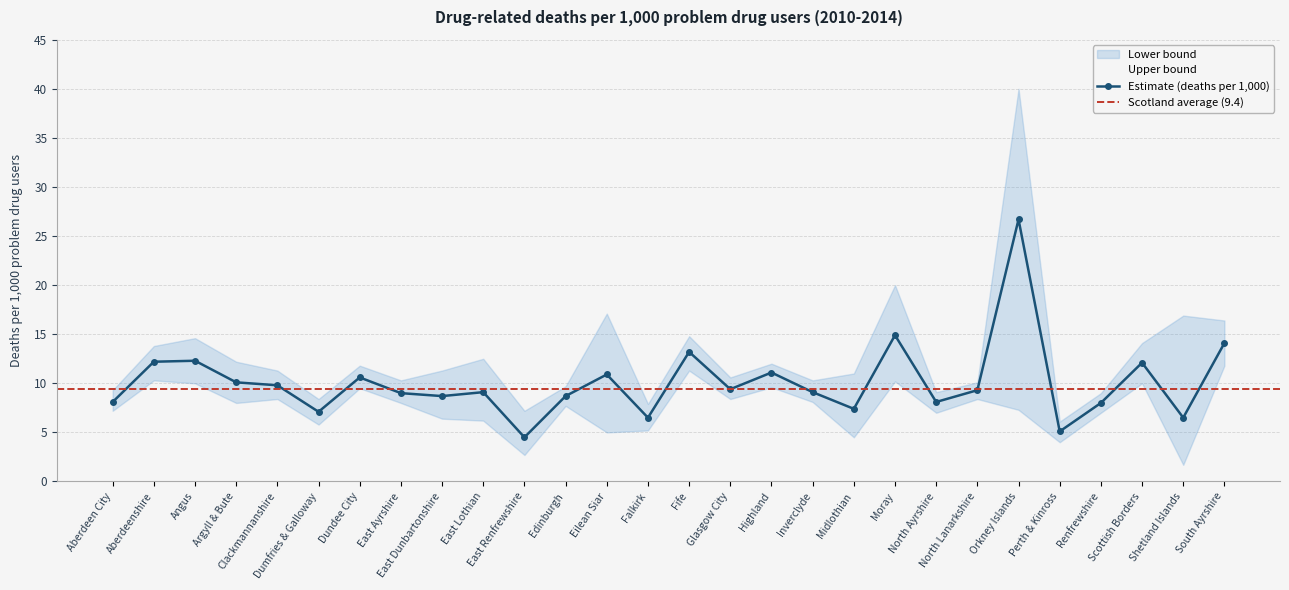

What is the lowest value of the Lower bound series?

1.7